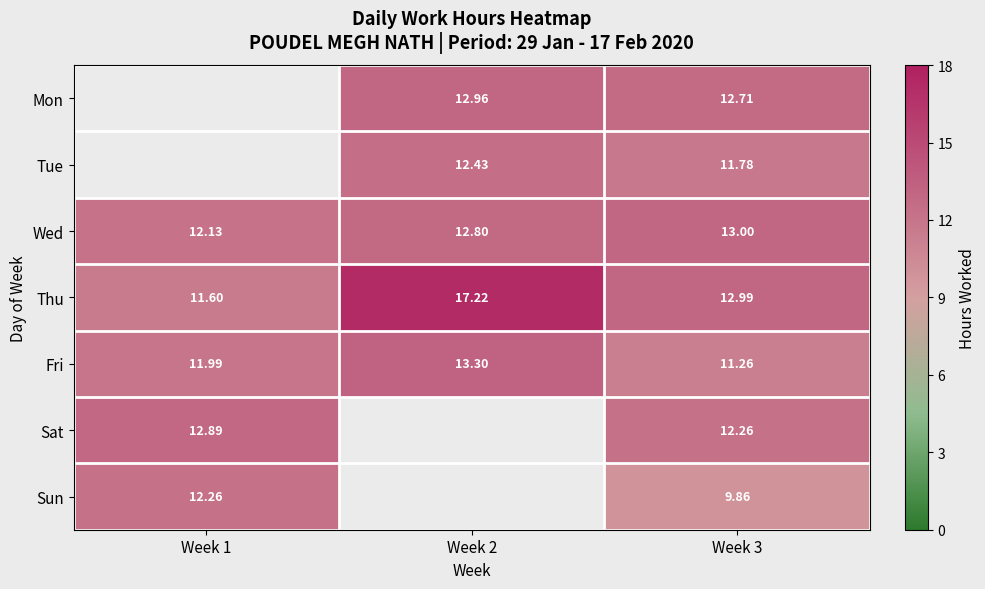

Is the value of Thu at Week 1 greater than the value of Fri at Week 2?

No